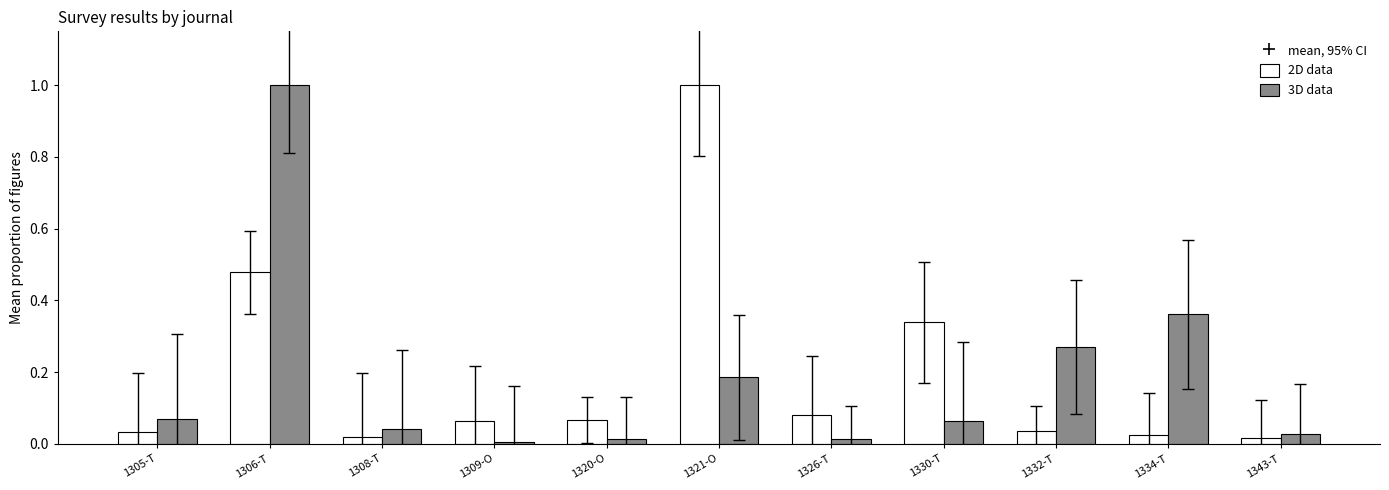

The value of 3D data at 1343-T is 0.0. True or false?

True